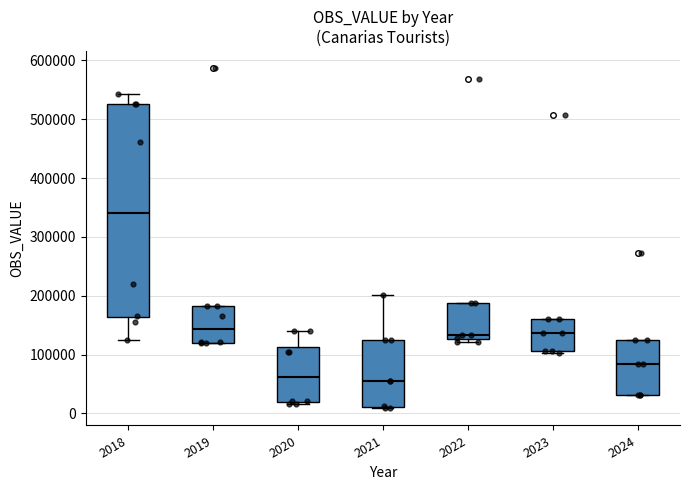

Reading left to right, transcribe this box plot: for each box, give where its median line is, the range the box spans, and where its two whiskers end, as read against the y-axis. The values are not printed on the chart, so give them approximately, as read against the axis.

2018: median 340000, box 160000 to 530000, whiskers 130000 to 540000
2019: median 140000, box 120000 to 180000, whiskers 120000 to 180000
2020: median 60000, box 20000 to 110000, whiskers 20000 to 140000
2021: median 60000, box 10000 to 130000, whiskers 10000 to 200000
2022: median 130000 (just above the box's lower edge), box 130000 to 190000, whiskers 120000 to 190000
2023: median 140000, box 110000 to 160000, whiskers 100000 to 160000
2024: median 80000, box 30000 to 120000, whiskers 30000 to 120000